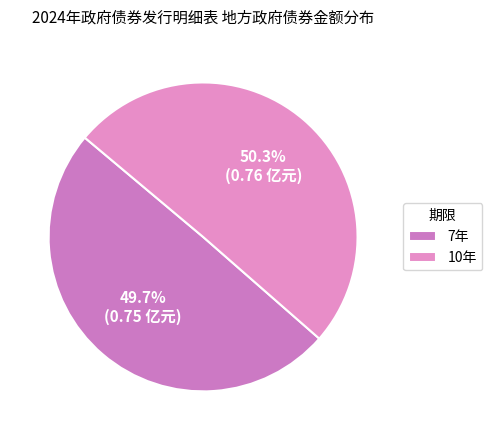

Combined, do 7年 and 10年 account for over 50%?

Yes